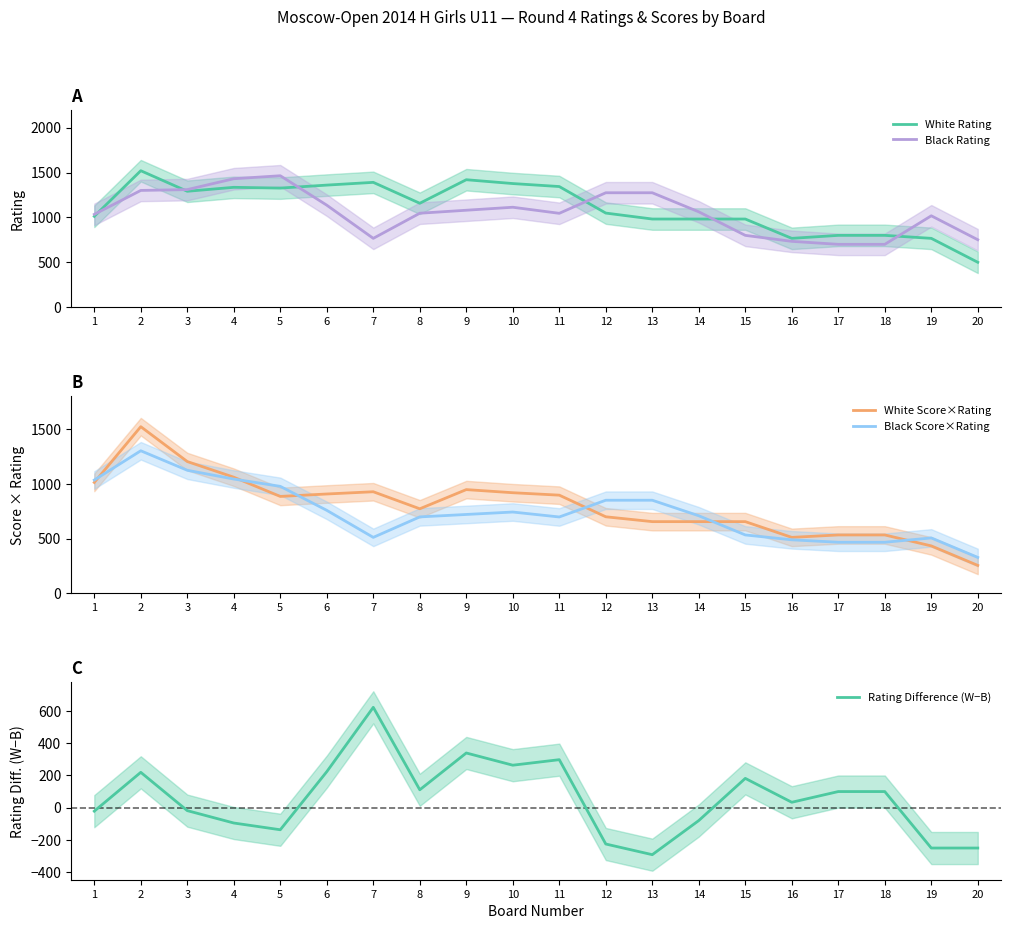

Where does the White Rating series first go above 1157?

2